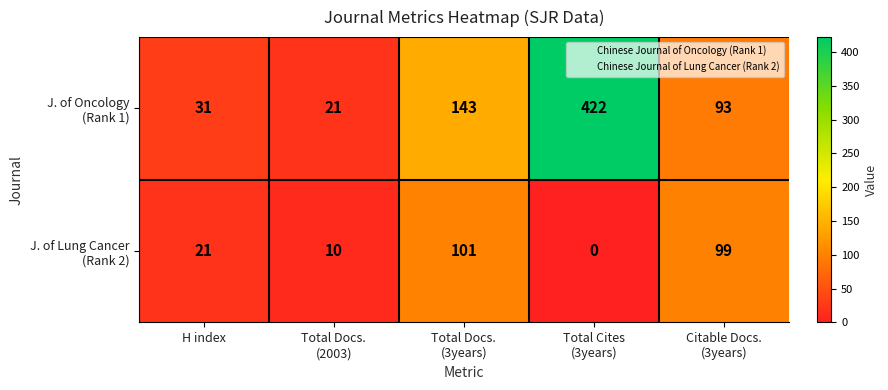

At which category is the sum across all series the highest?

Total Cites
(3years)